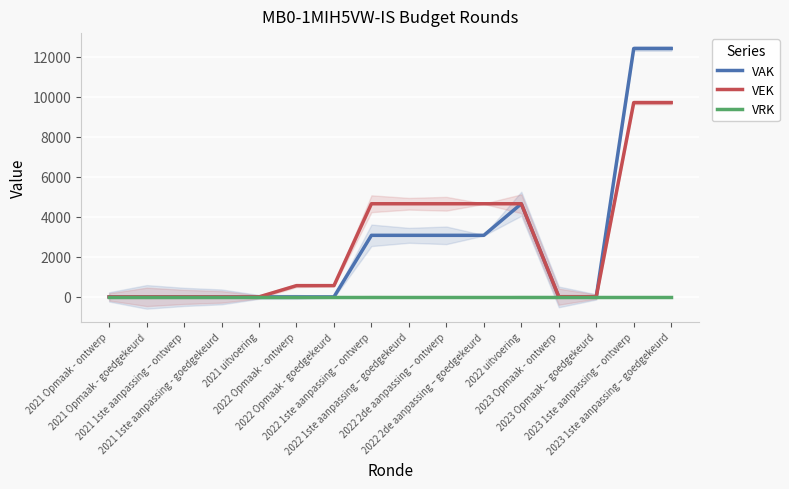

Which category has the lowest value across all series?

2021 Opmaak - ontwerp